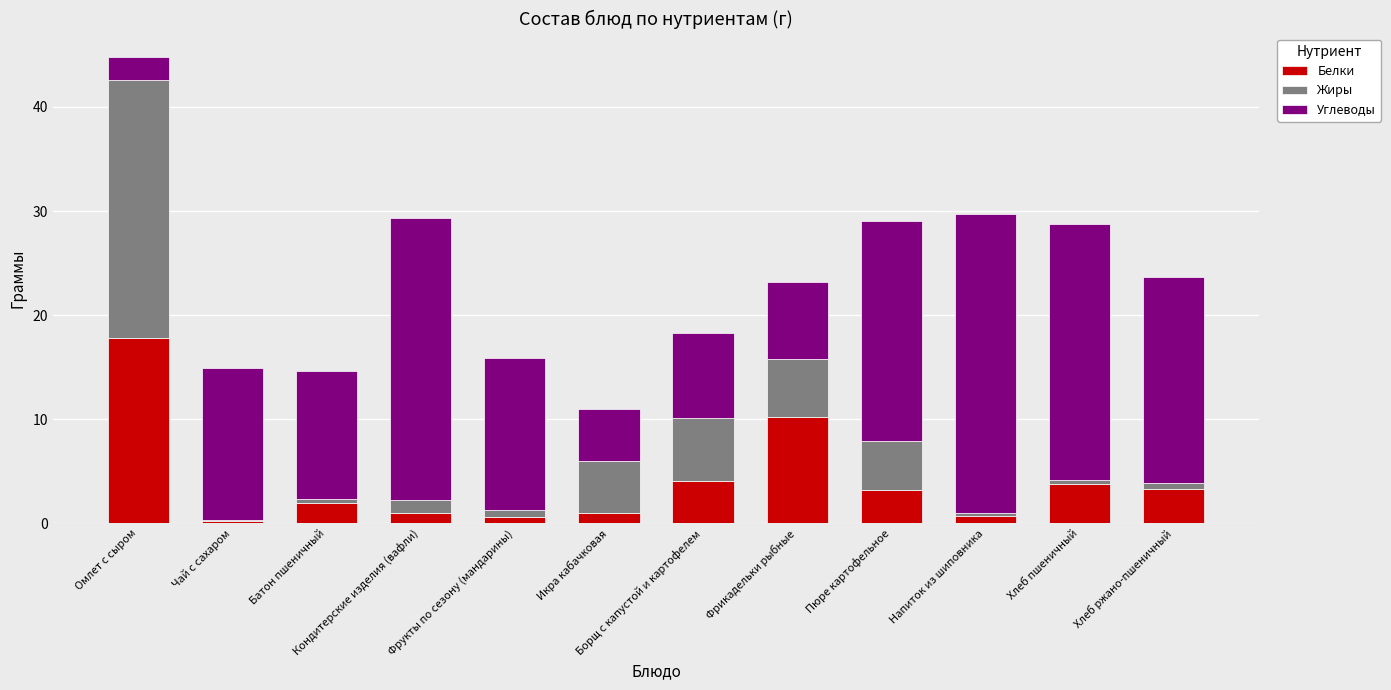

The Белки series shows 17.8 at Омлет с сыром. True or false?

True